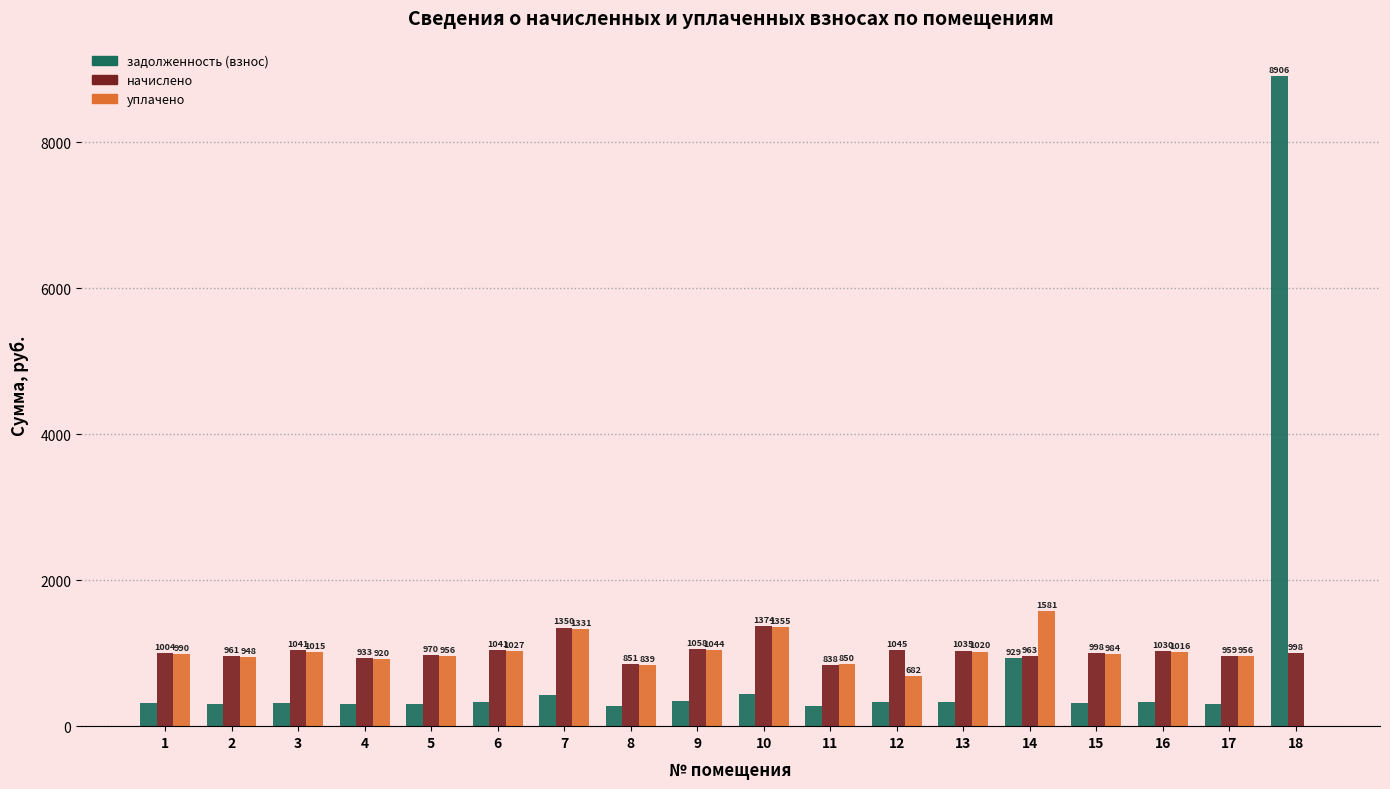

Is the value of задолженность (взнос) at 17 greater than the value of начислено at 9?

No